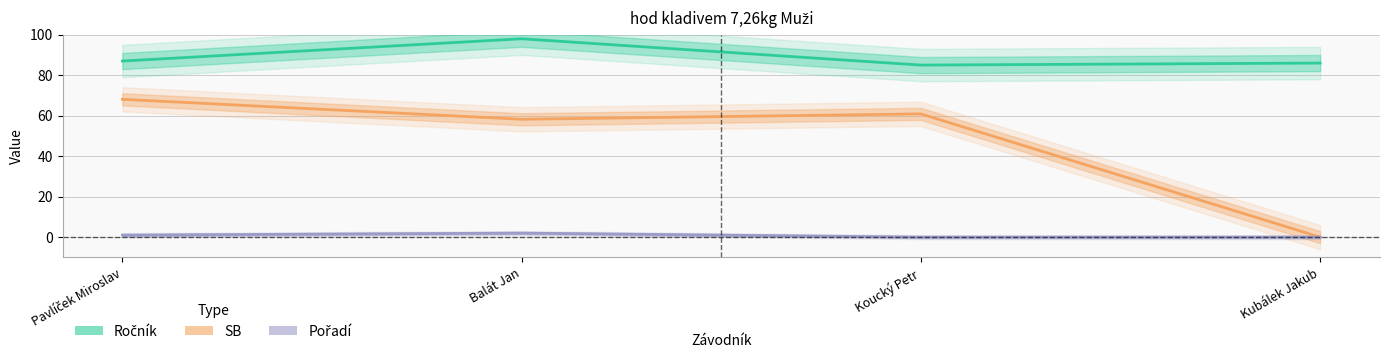

The value of SB at Kubálek Jakub is -32.4. True or false?

False